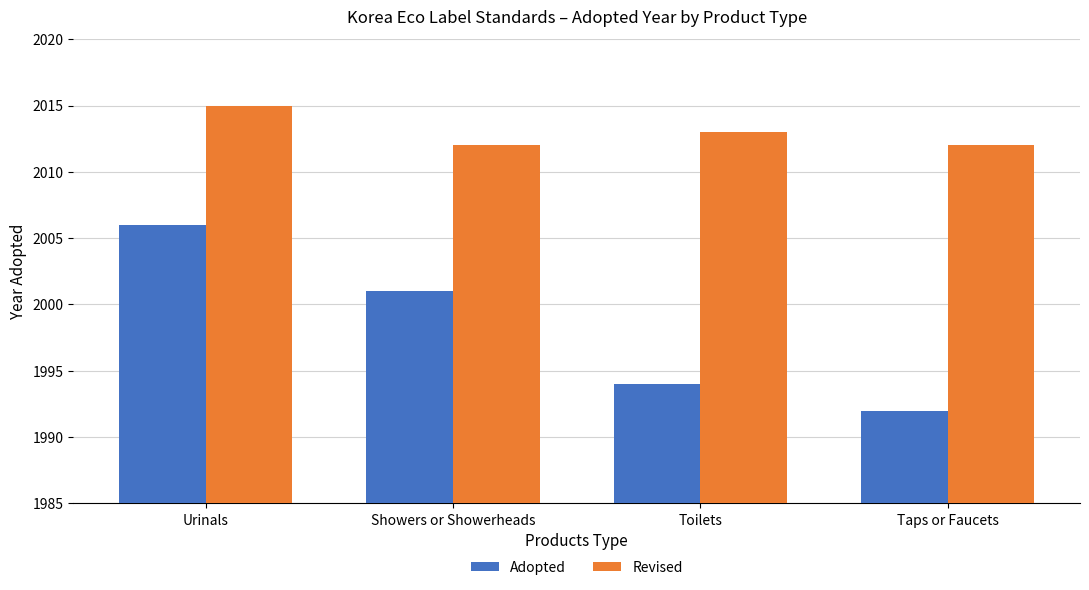

What is the difference between the Adopted values at Taps or Faucets and Urinals?

14